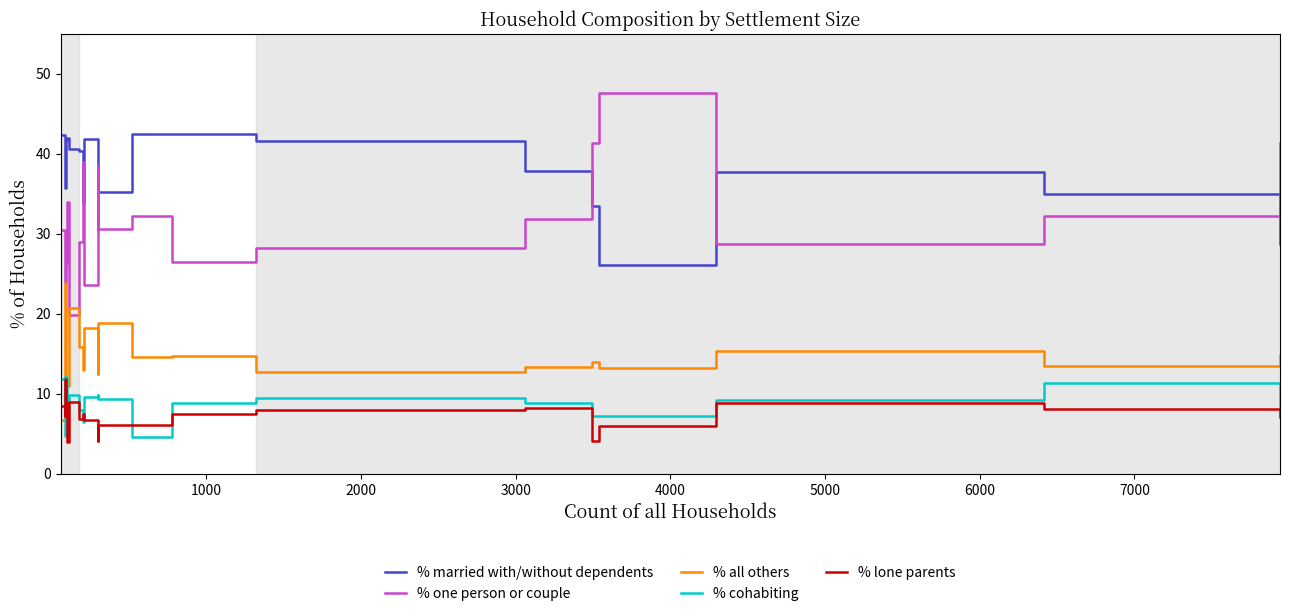

Which series has the widest spread of values?

% one person or couple